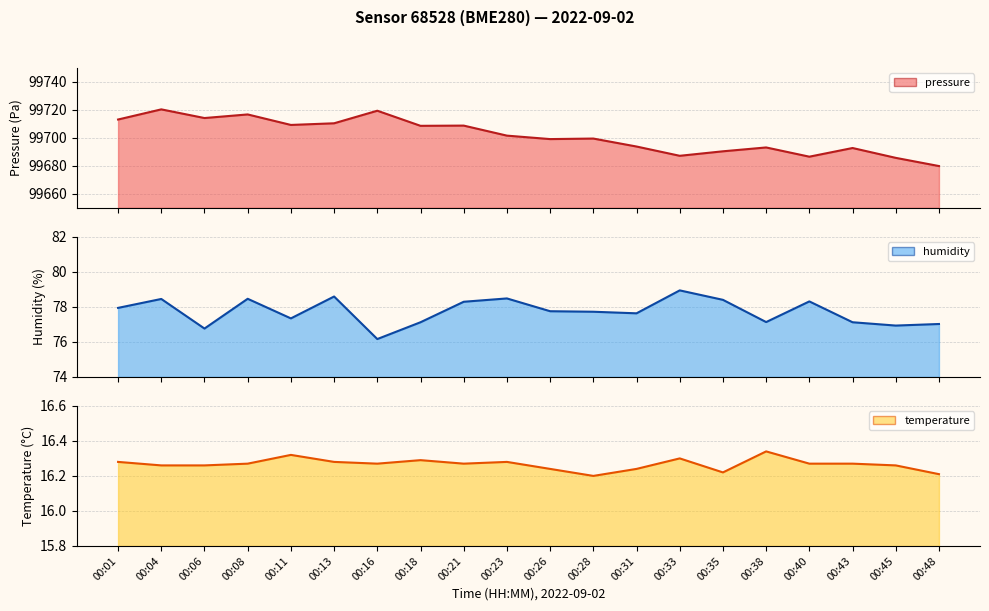

Reading left to right, extract all data points from this chart.

pressure: 99713.0	99720.3	99714.1	99716.7	99709.2	99710.3	99719.3	99708.5	99708.7	99701.5	99699.1	99699.4	99693.8	99687.1	99690.3	99693.1	99686.5	99692.7	99685.7	99679.8
humidity: 77.9	78.5	76.8	78.5	77.3	78.6	76.2	77.1	78.3	78.5	77.8	77.7	77.6	78.9	78.4	77.1	78.3	77.1	76.9	77.0
temperature: 16.3	16.3	16.3	16.3	16.3	16.3	16.3	16.3	16.3	16.3	16.2	16.2	16.2	16.3	16.2	16.3	16.3	16.3	16.3	16.2